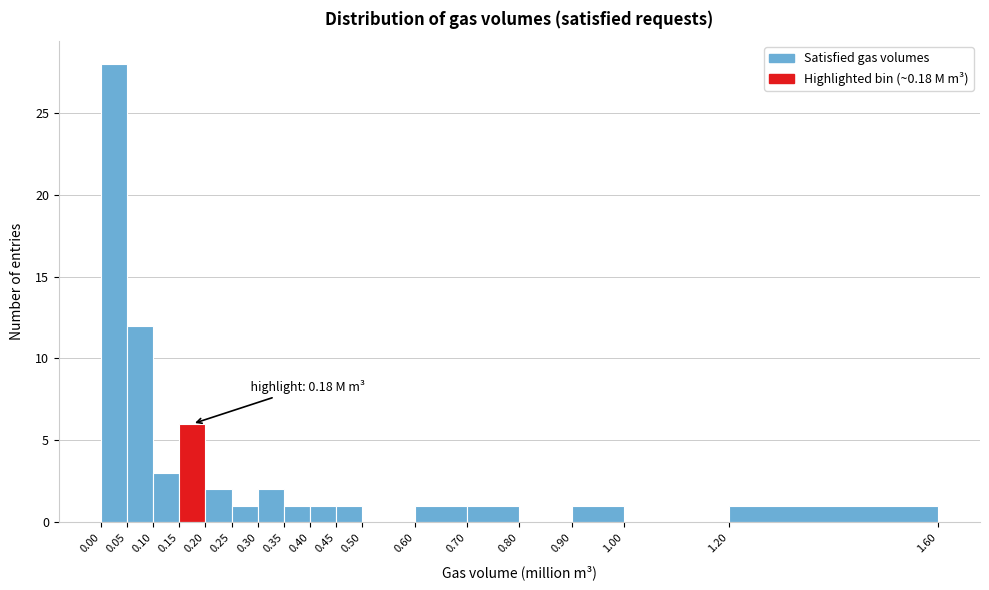

Which range on the x-axis has the tallest bar?

0.00 to 0.05